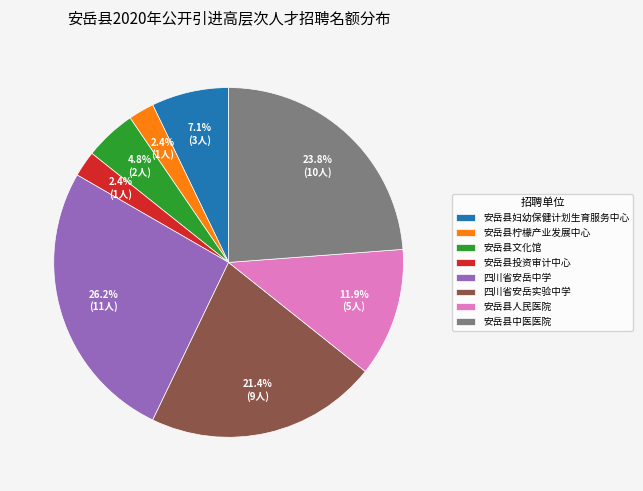

Approximately how many times larger is the value at 四川省安岳中学 compared to 安岳县妇幼保健计划生育服务中心?

3.7